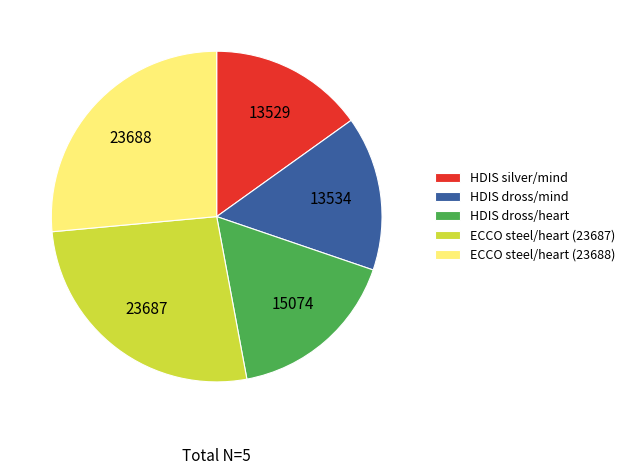

Approximately how many times larger is the value at HDIS silver/mind compared to ECCO steel/heart (23688)?

0.6